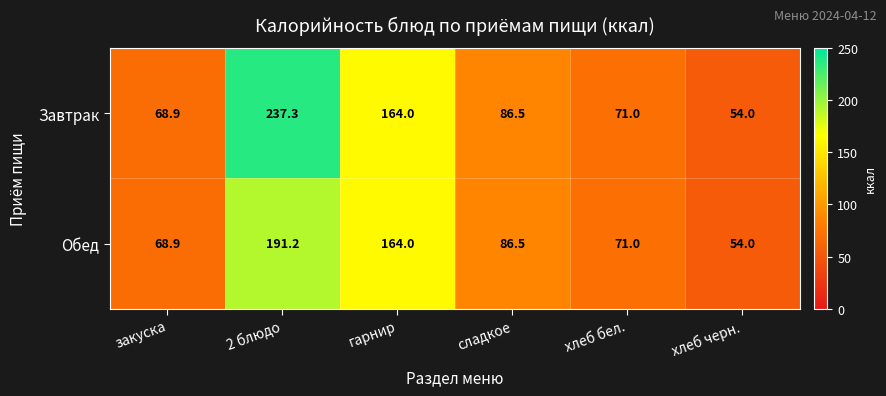

What is the approximate value of Завтрак at гарнир?

164.0